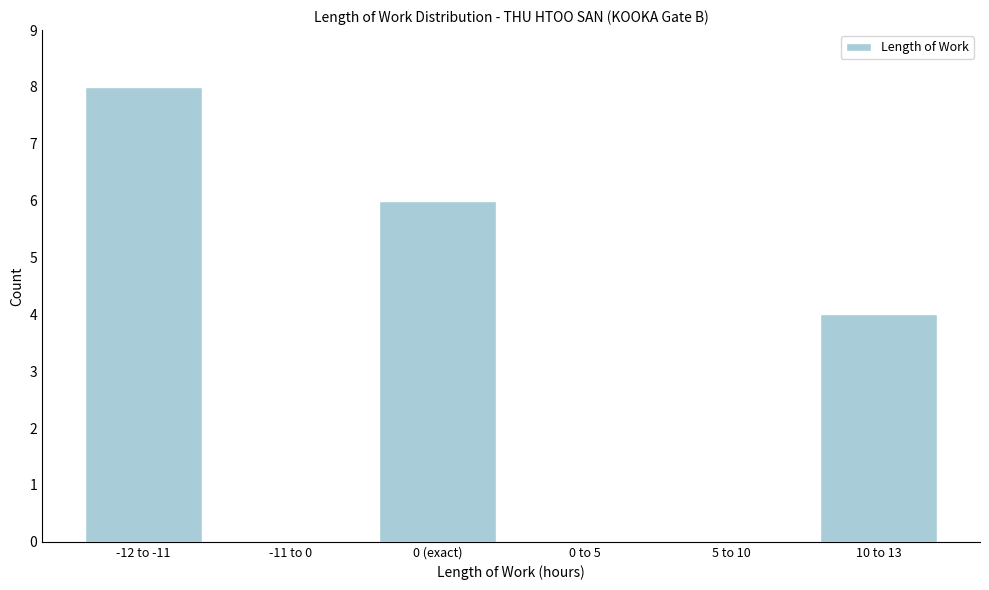

Reading left to right, list all the values displayed in this chart.

-12 to -11=8	-11 to 0=0	0 (exact)=6	0 to 5=0	5 to 10=0	10 to 13=4